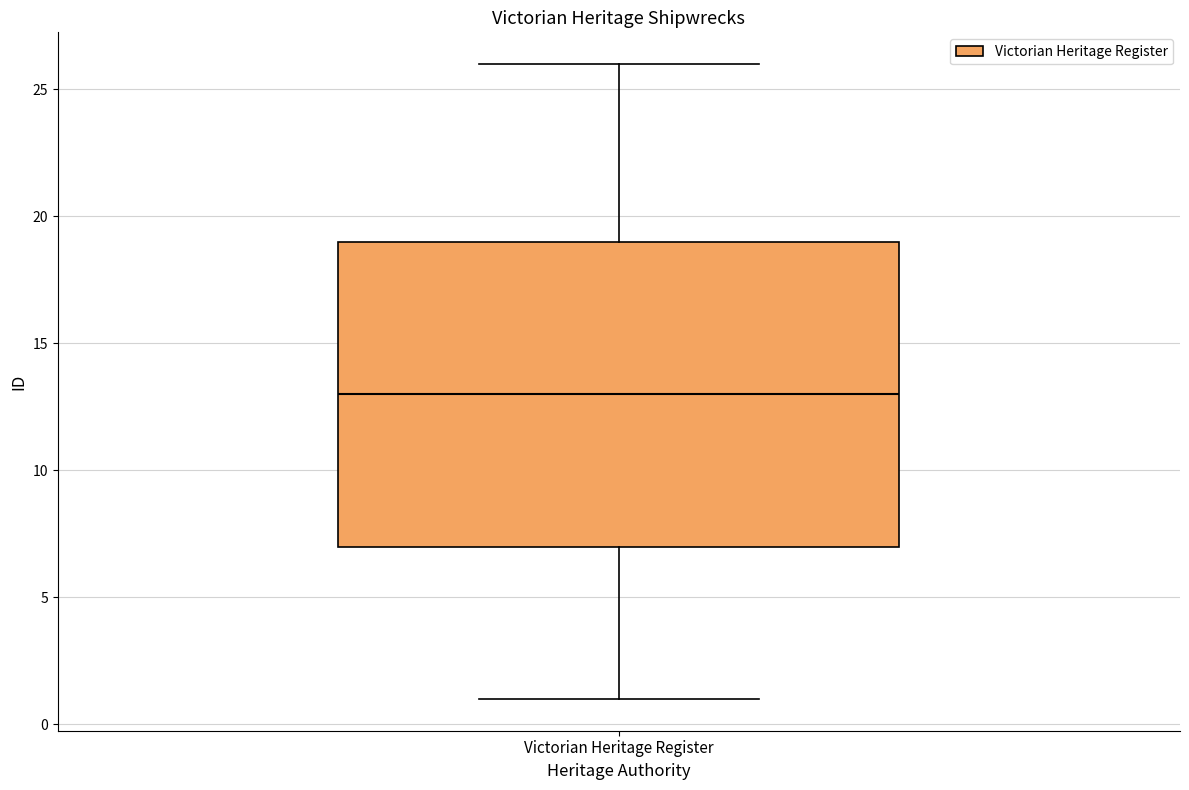

Read this box plot against the y-axis: the position of the median line, the range covered by the box, and the ends of both whiskers. The values are not printed on the chart, so give them approximately, as read against the axis.

median 13, box 7 to 19, whiskers 1 to 26